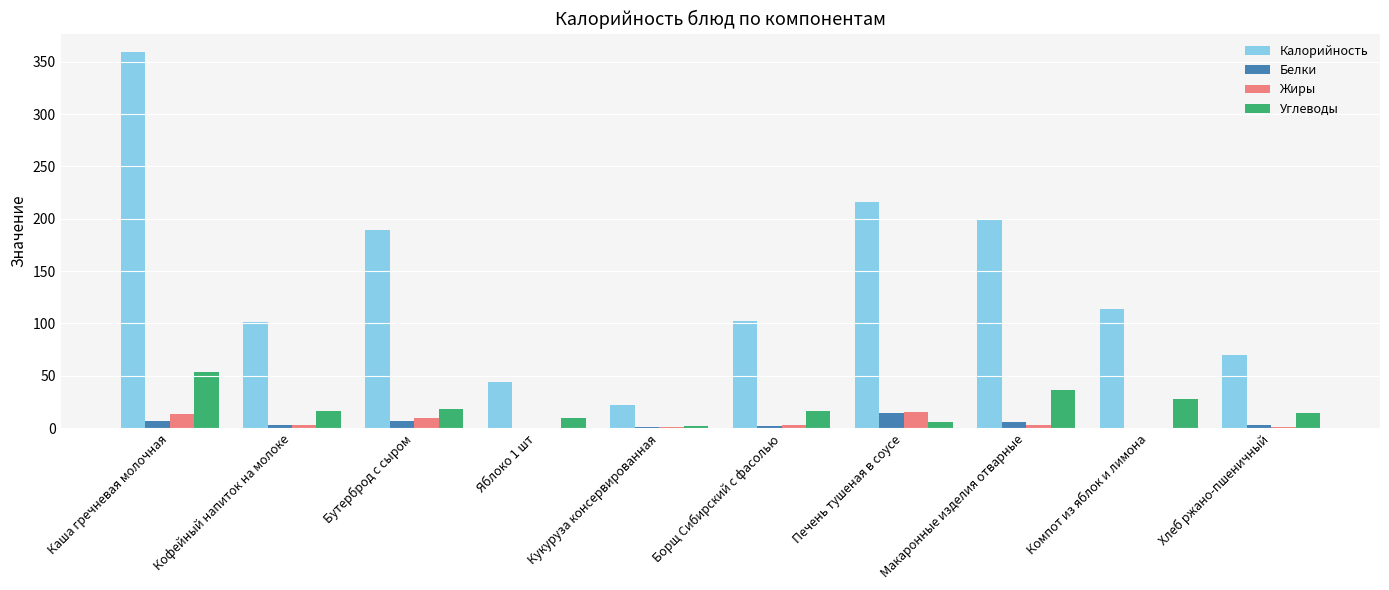

Which series changed the most between Кукуруза консервированная and Макаронные изделия отварные?

Калорийность